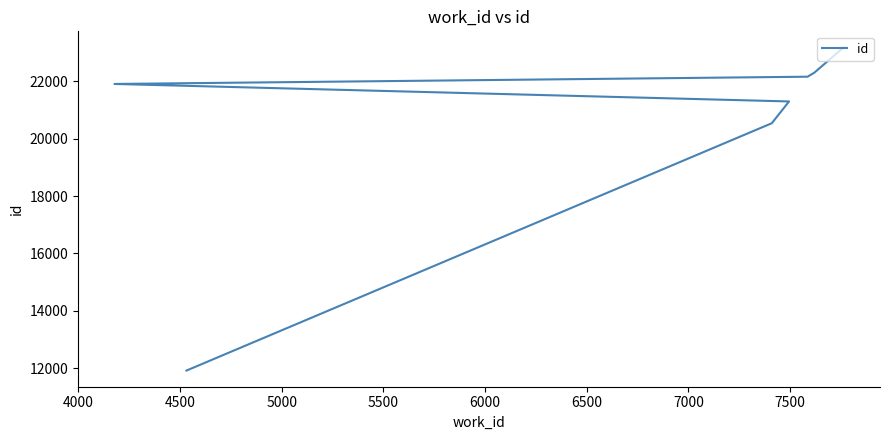

How many values are below 21912?

3